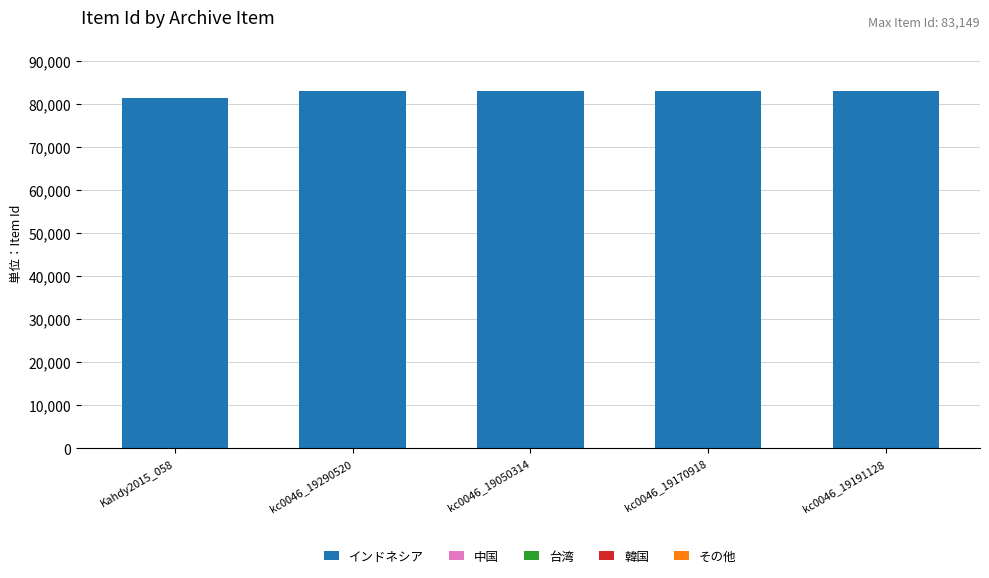

What is the ratio of the value at kc0046_19170918 to the value at kc0046_19050314?

1.0